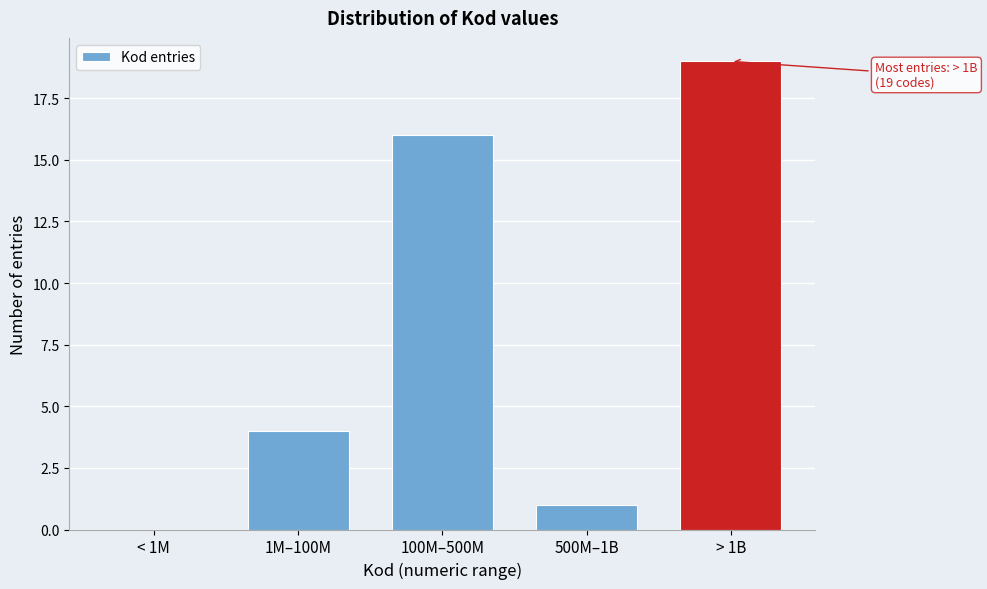

Reading right to left, transcribe all the data shown in this chart.

> 1B=19	500M–1B=1	100M–500M=16	1M–100M=4	< 1M=0